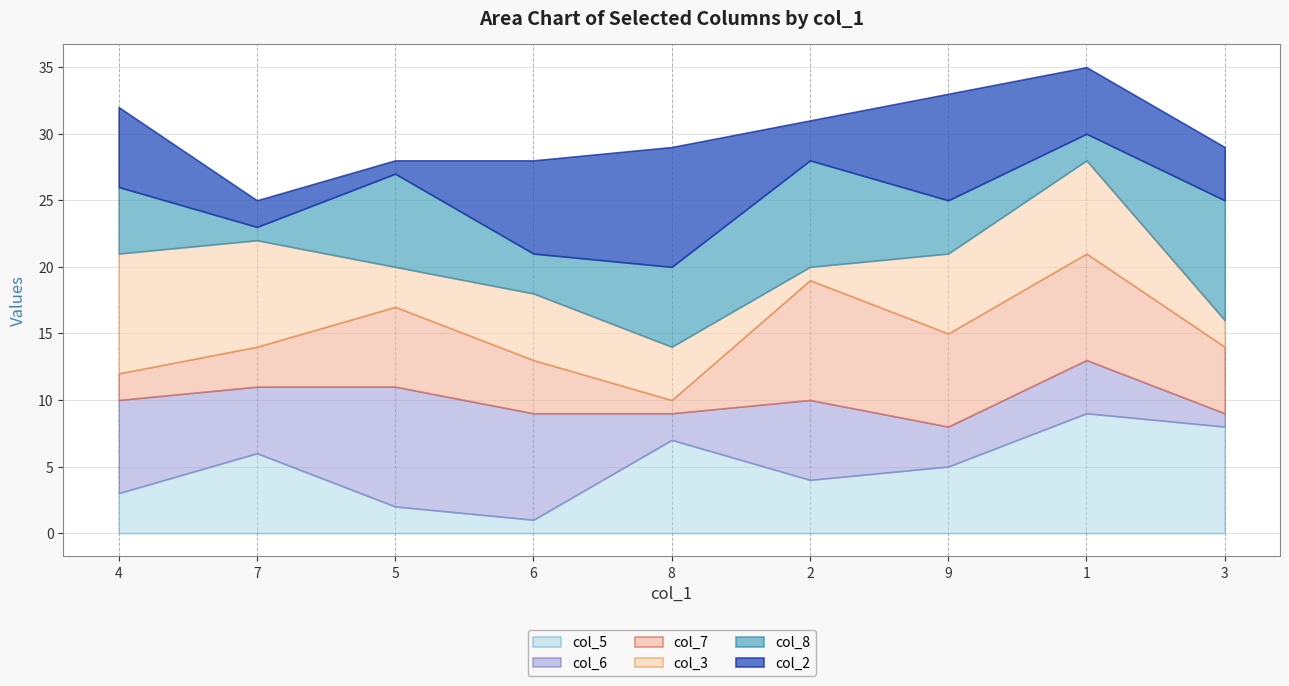

Rank the series at 5 from lowest to highest value.

col_2, col_5, col_3, col_7, col_8, col_6